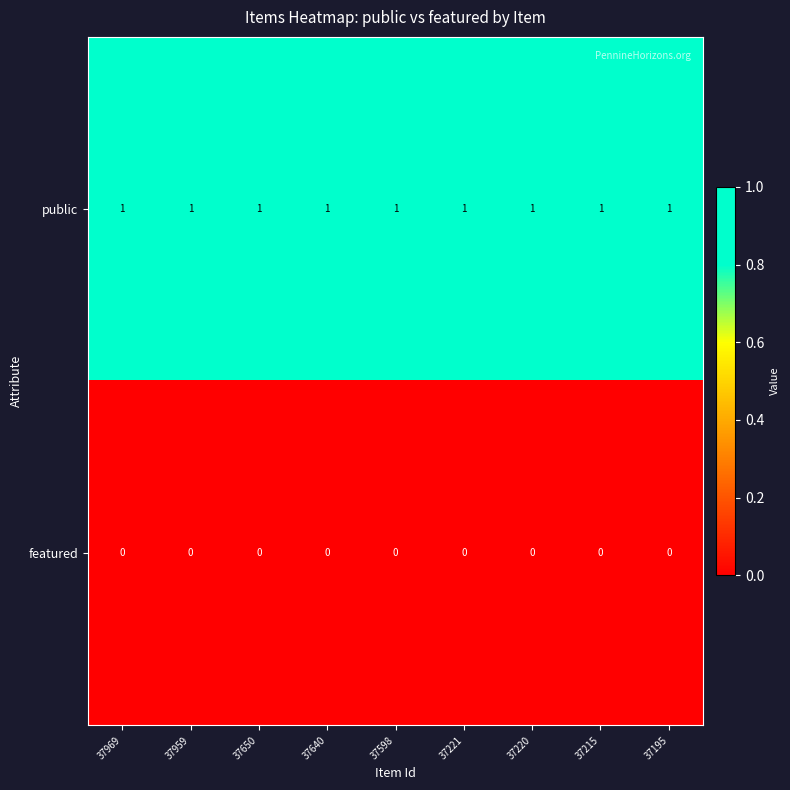

Is the value of featured at 37215 greater than the value of public at 37959?

No